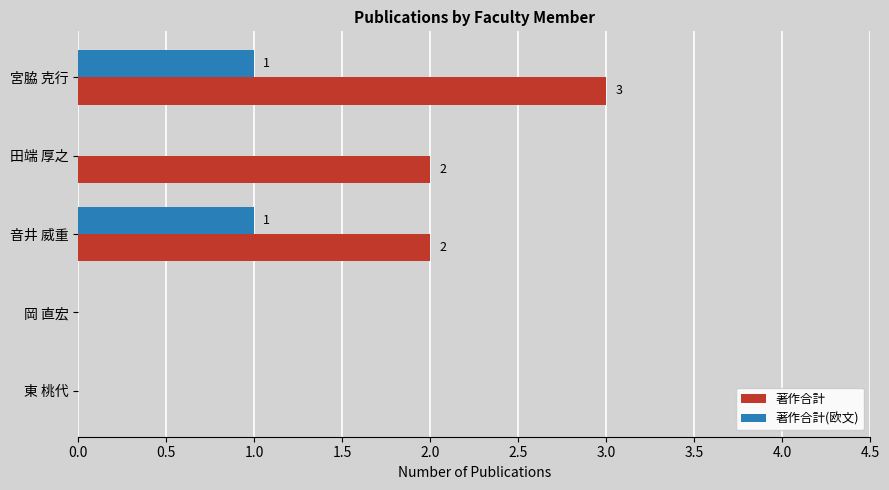

The value of 著作合計 at 音井 威重 is 1. True or false?

False